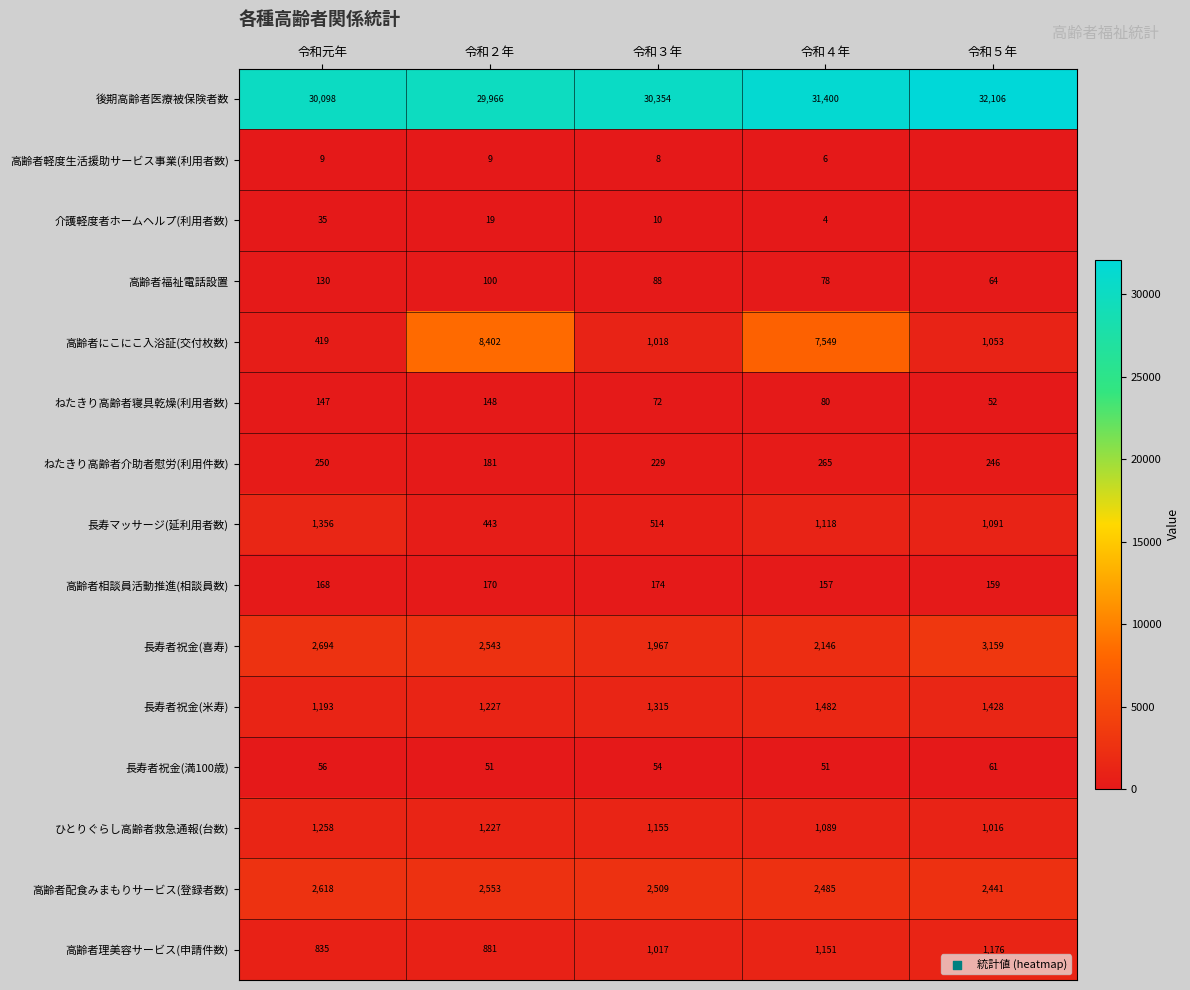

What is the total value across all series at 令和４年?

49061